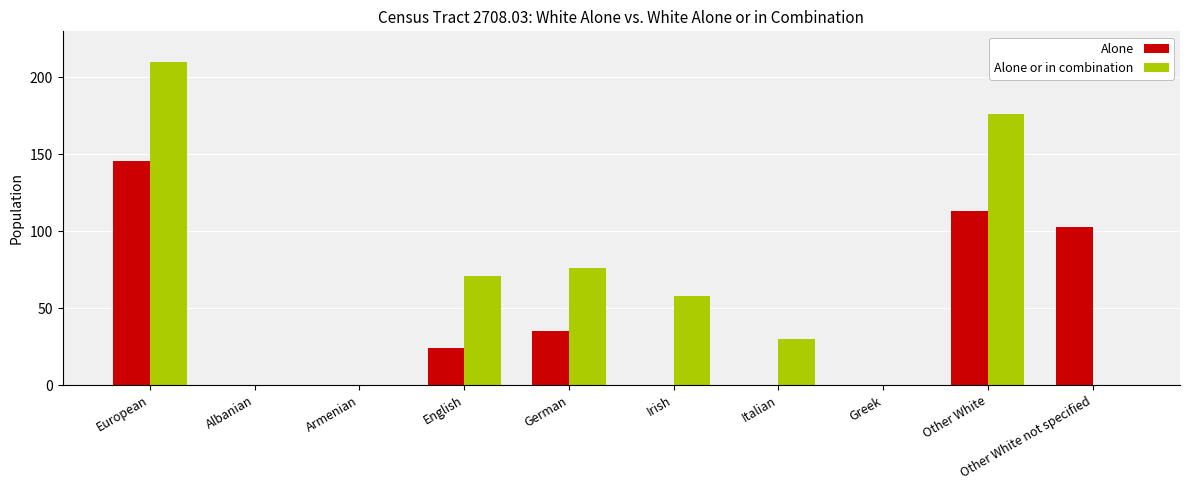

Is the value of Alone at Albanian greater than the value of Alone or in combination at German?

No